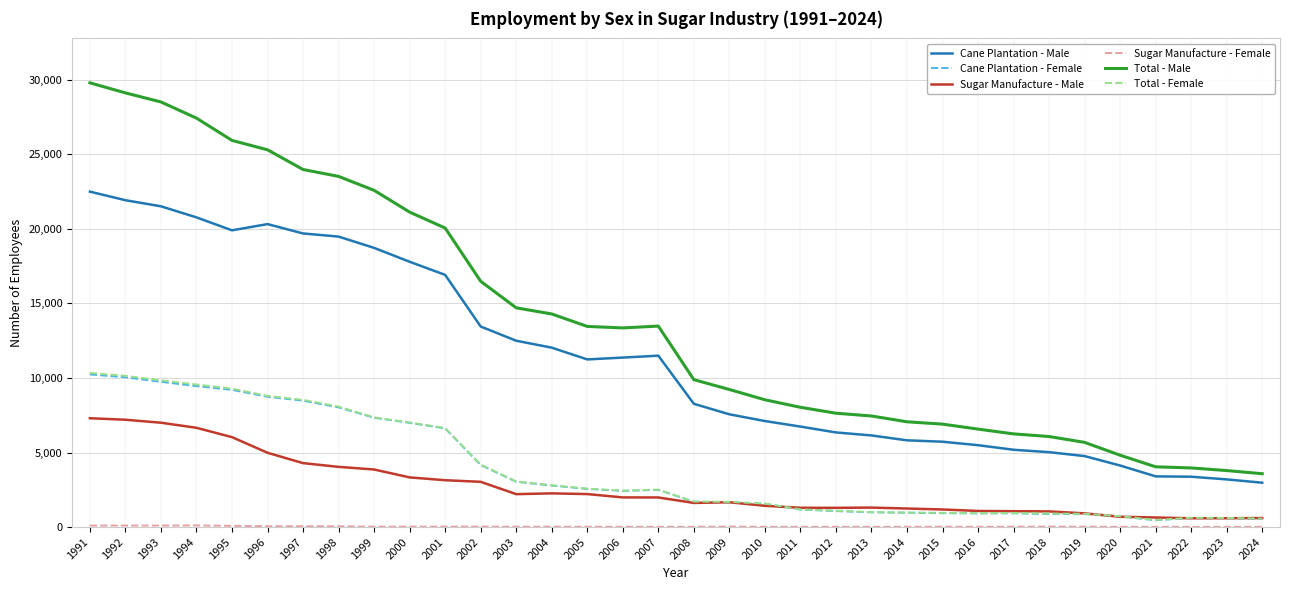

Read the Total - Female value at 2008, to the nearest 10.

1710